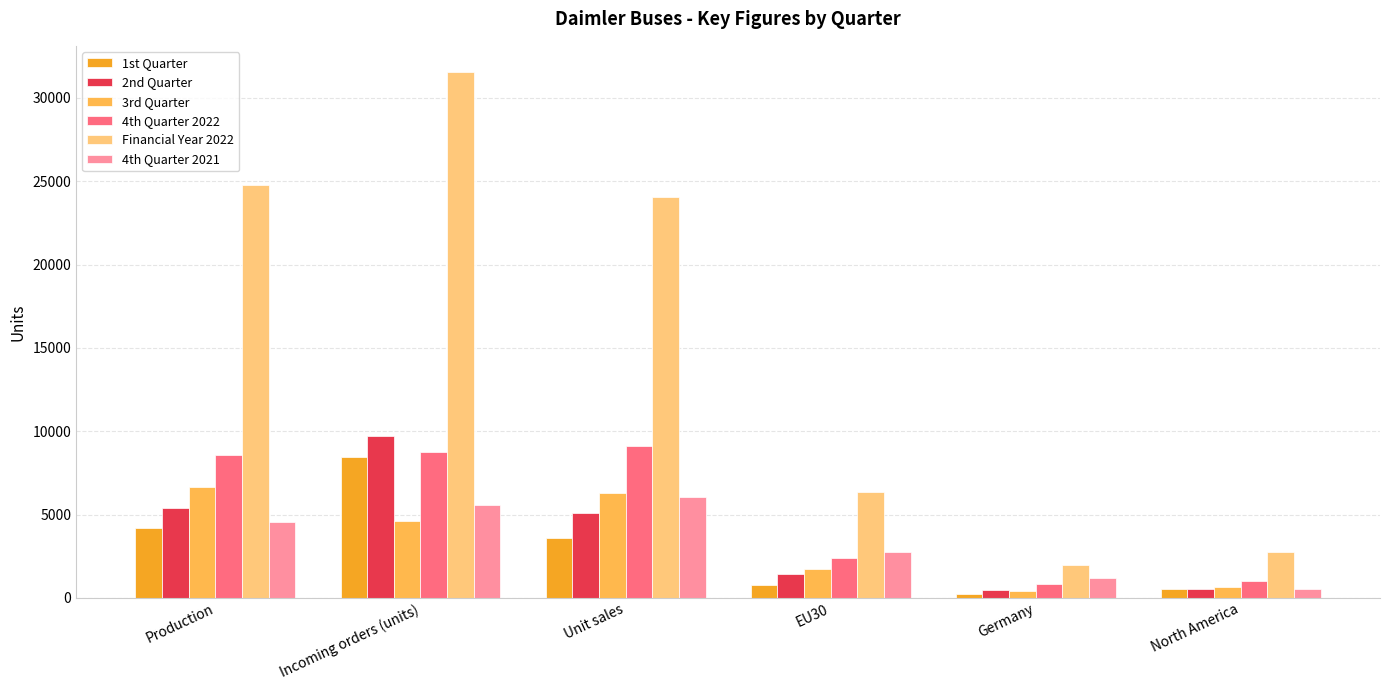

The value of Financial Year 2022 at EU30 is 2169. True or false?

False